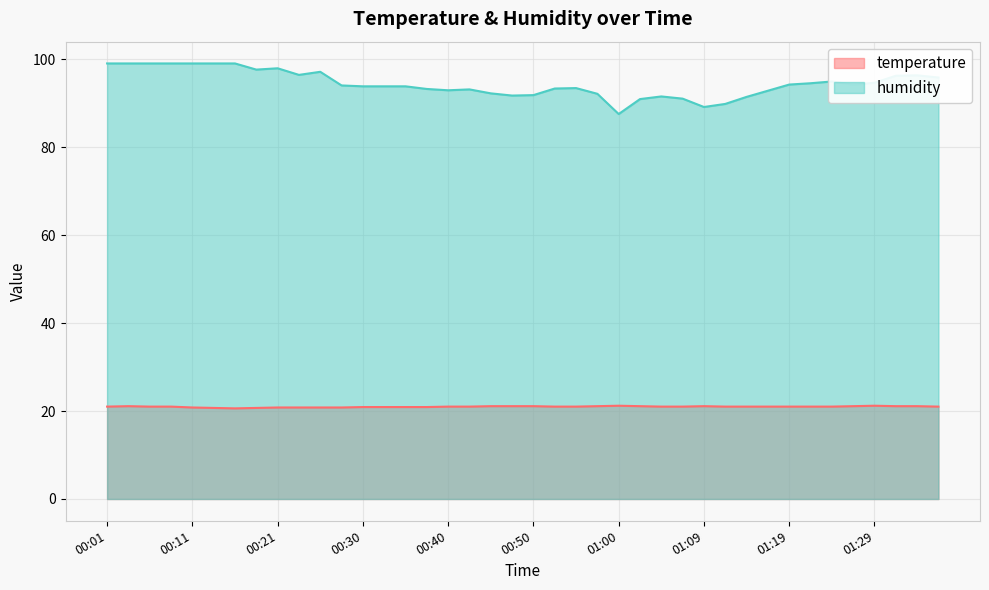

Rank the series by their average value, from lowest to highest.

temperature, humidity